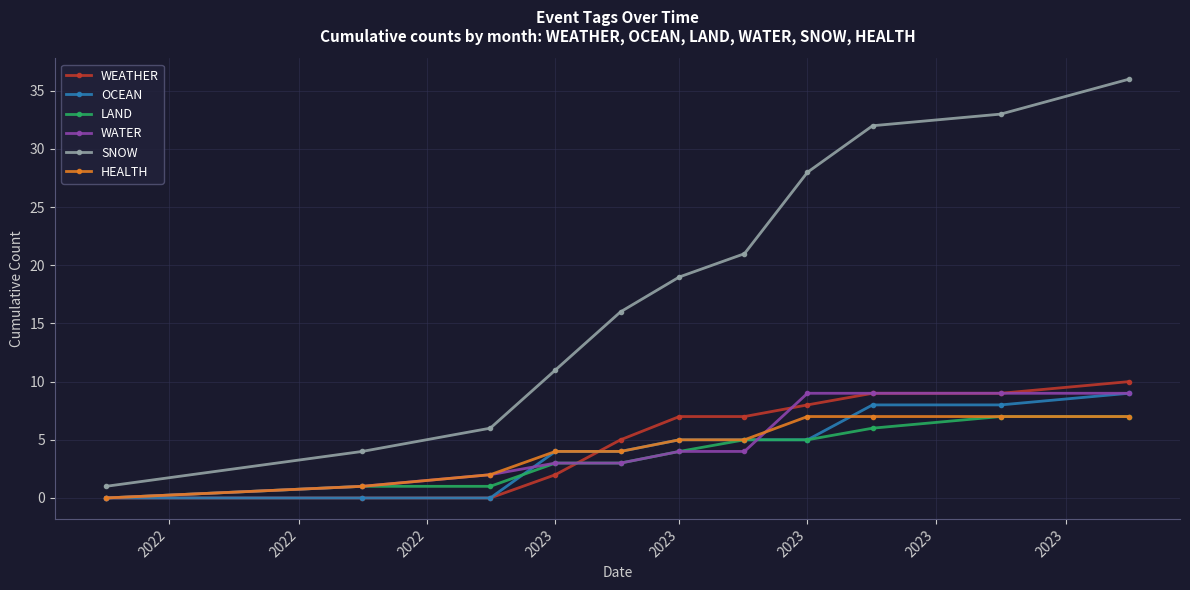

What is the value of the OCEAN point at the 11th from the left?

9